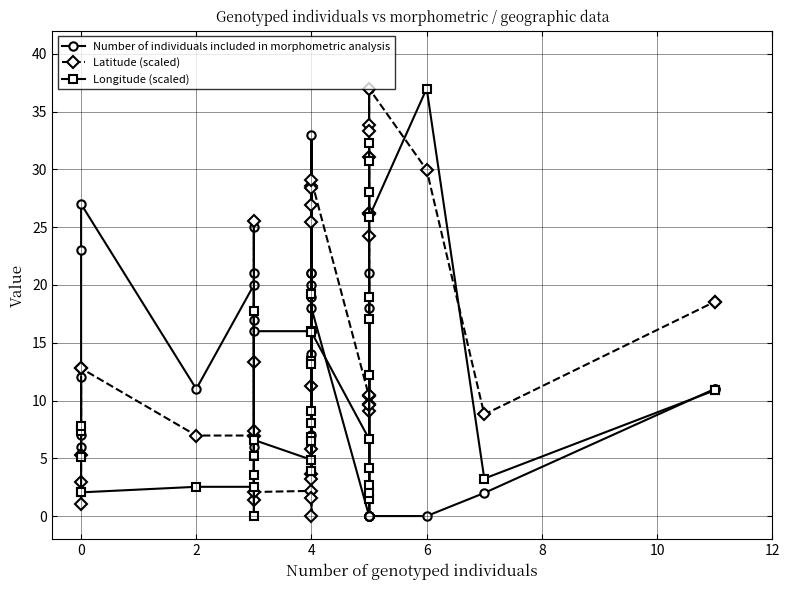

Which series changed the most between 10 and 10?

Latitude (scaled)